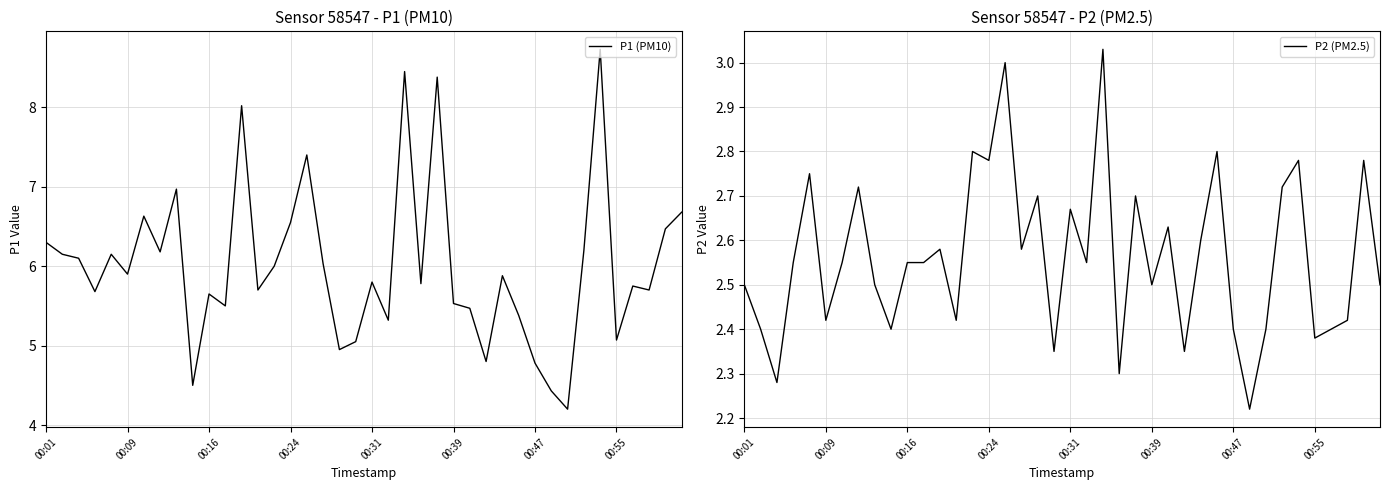

The value of P2 (PM2.5) at 00:39 is 2.5. True or false?

True